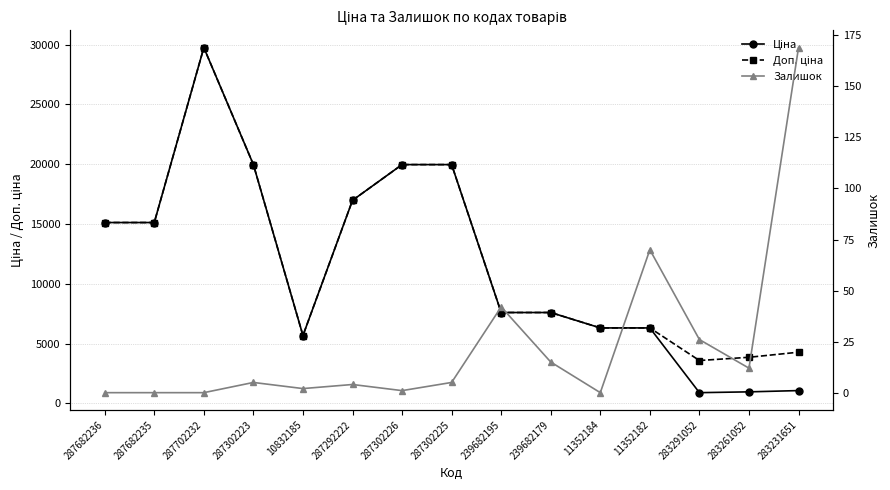

Rank the categories by Ціна value from highest to lowest.

287702232, 287302223, 287302226, 287302225, 287292222, 287682236, 287682235, 239682195, 239682179, 11352184, 11352182, 10832185, 283231651, 283261052, 283291052